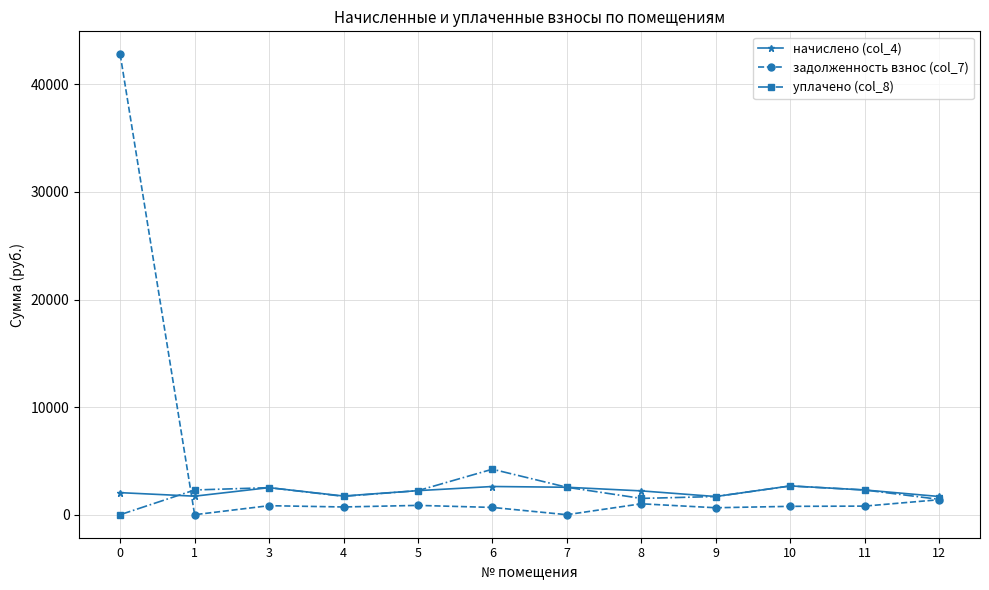

What is the spread (max minus min) of values at 1?

2297.4